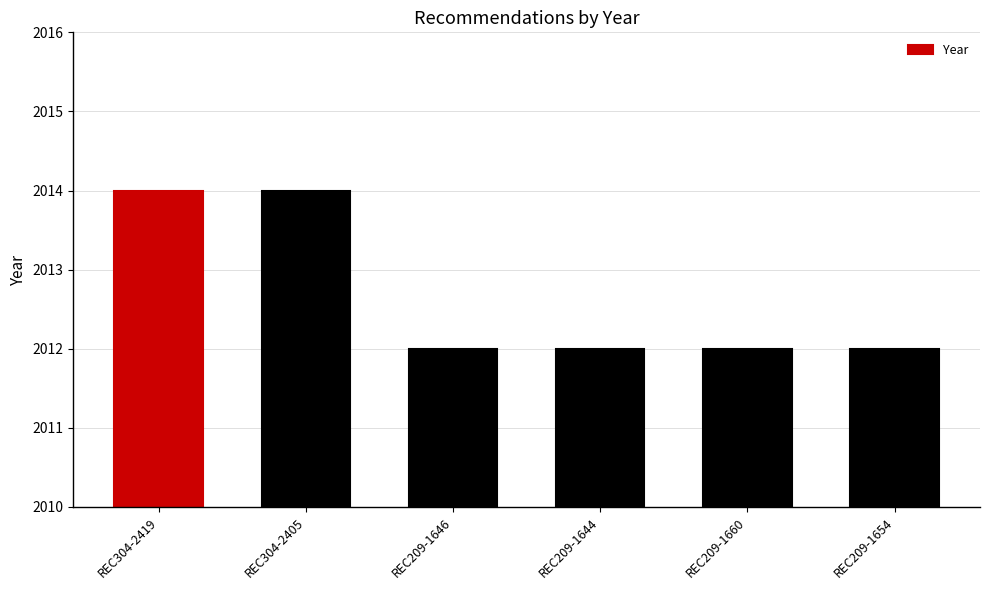

Does the chart contain stacked bars?

No